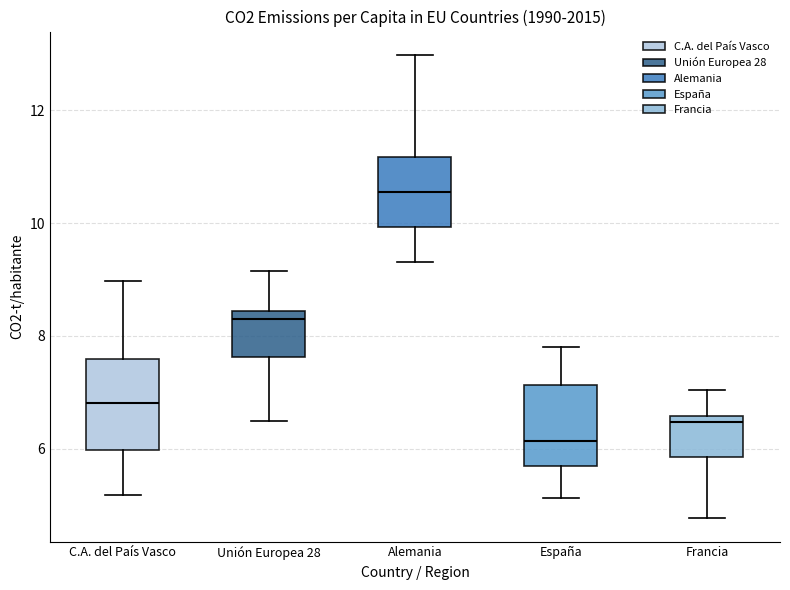

Where is the upper edge of the box for España on the y-axis? The values are not printed on the chart, so give them approximately, as read against the axis.

7.2